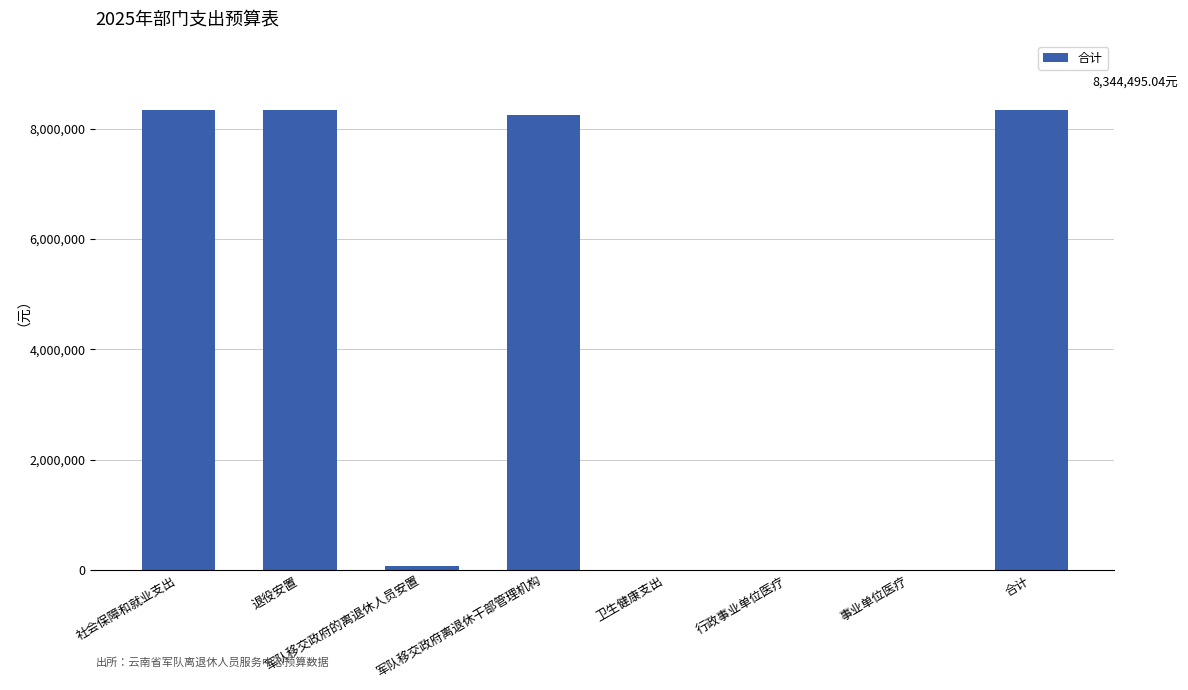

How many data points does each series have?

8